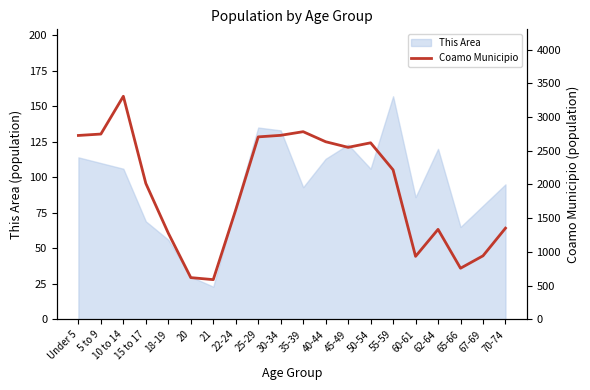

True or false: This Area has a value of 30 at 20.

True